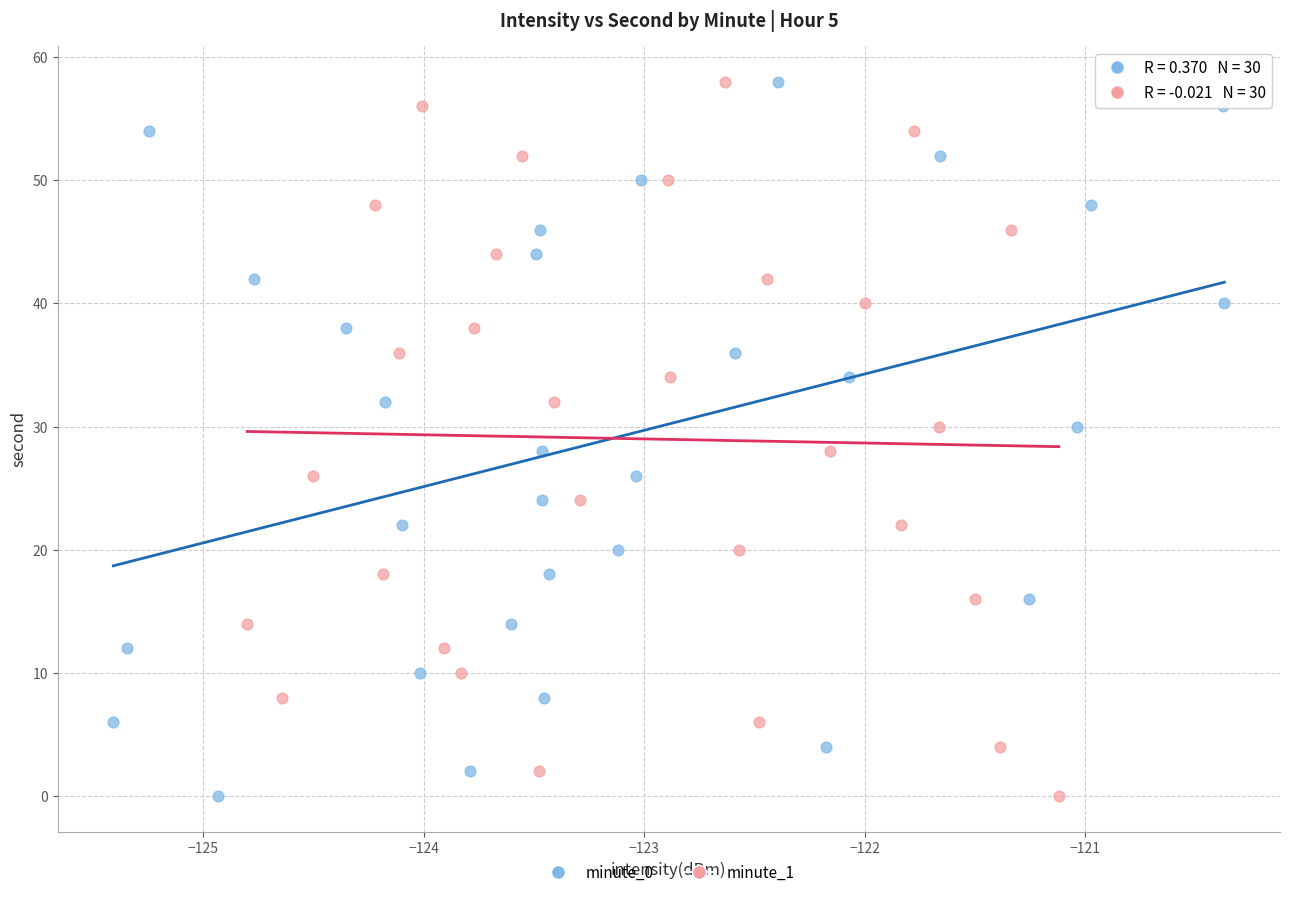

What are all the series names shown in the legend?

minute_0, minute_1